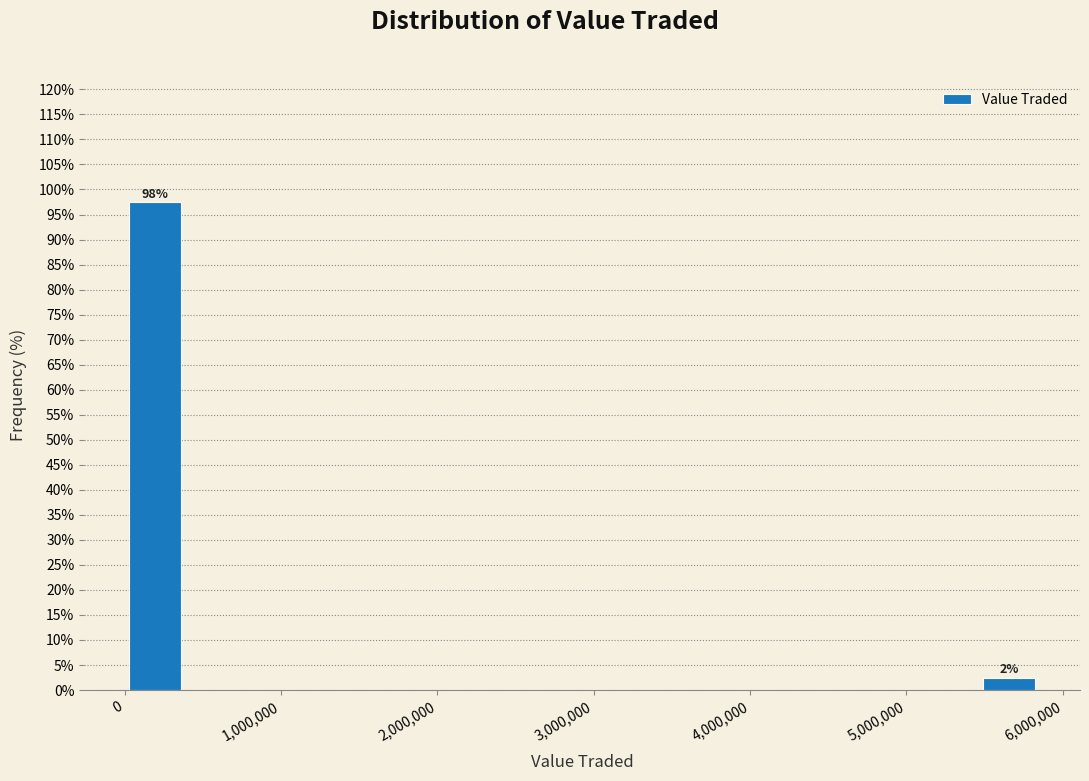

Read against the x-axis, roughly where is the centre of the tallest bar?

200000